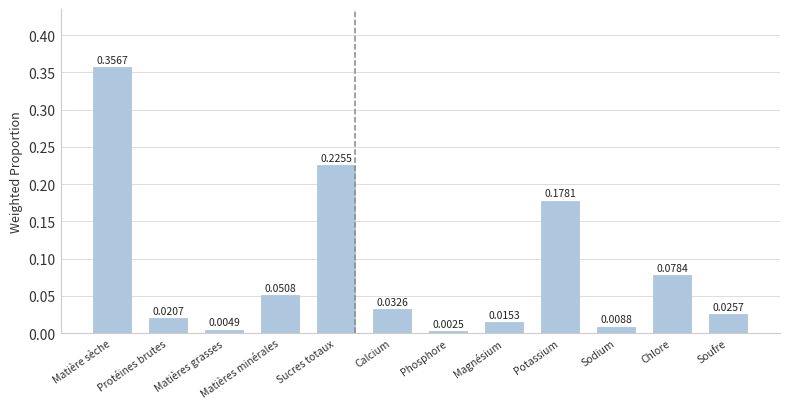

At which label is the value closest to 0?

Phosphore